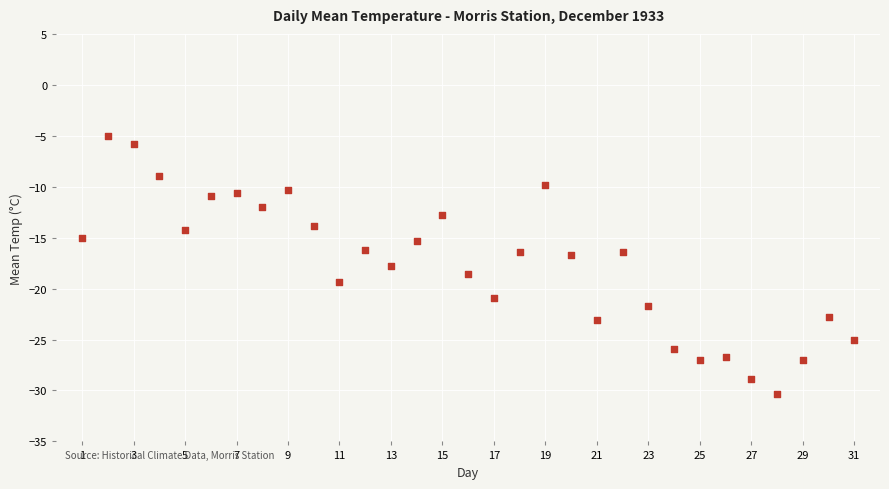

What is the range of Y values (max minus min)?

25.3